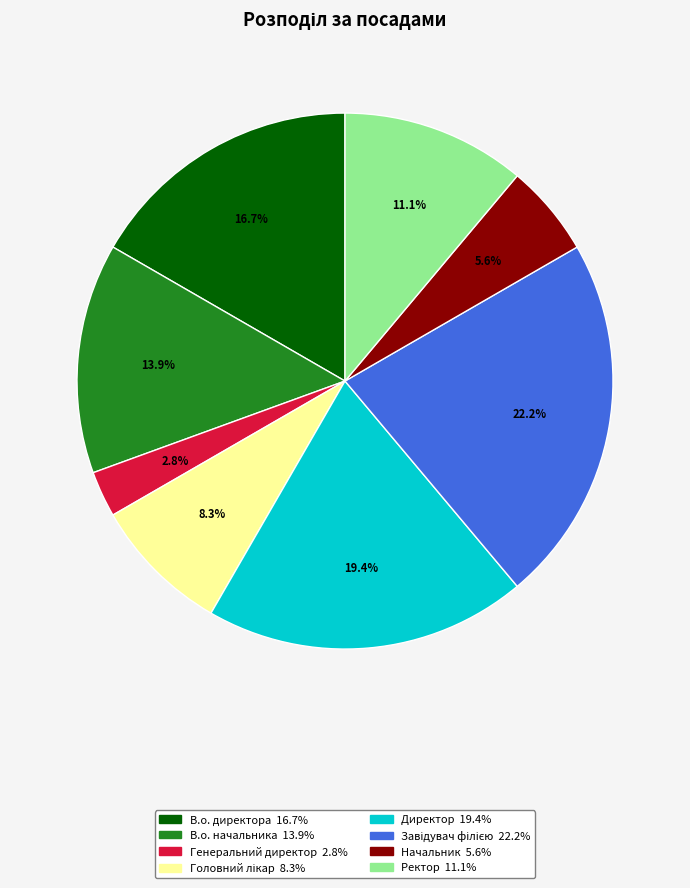

Between Ректор and В.о. начальника, which is larger?

В.о. начальника